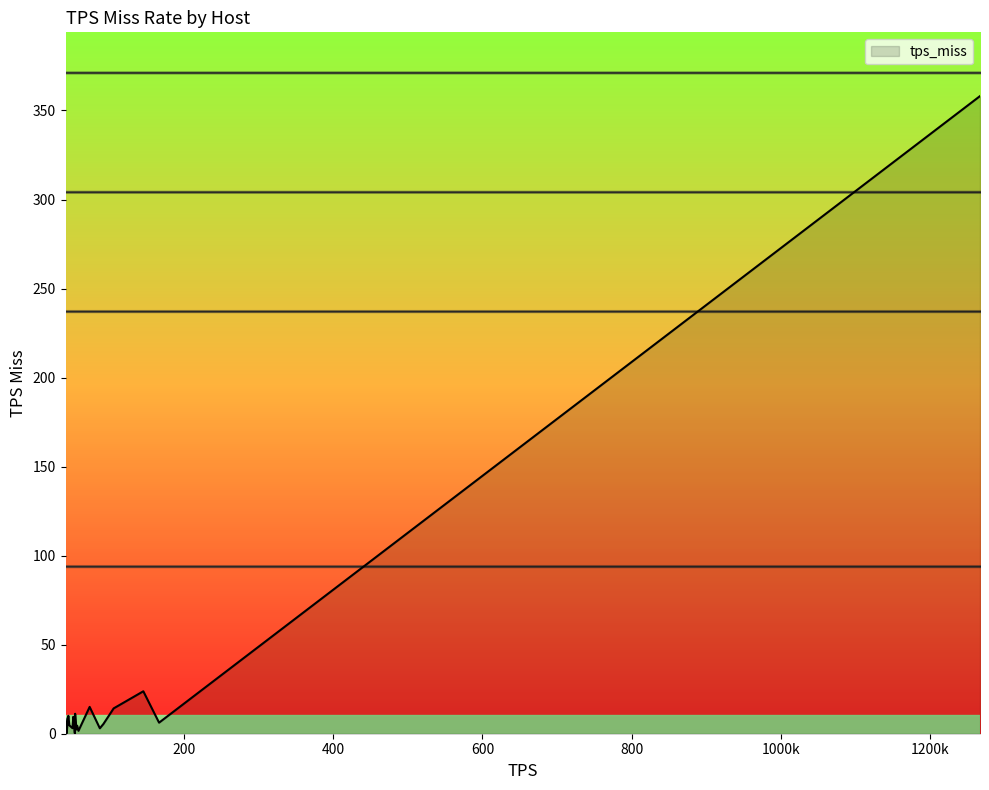

What is the greatest value displayed?

358.1